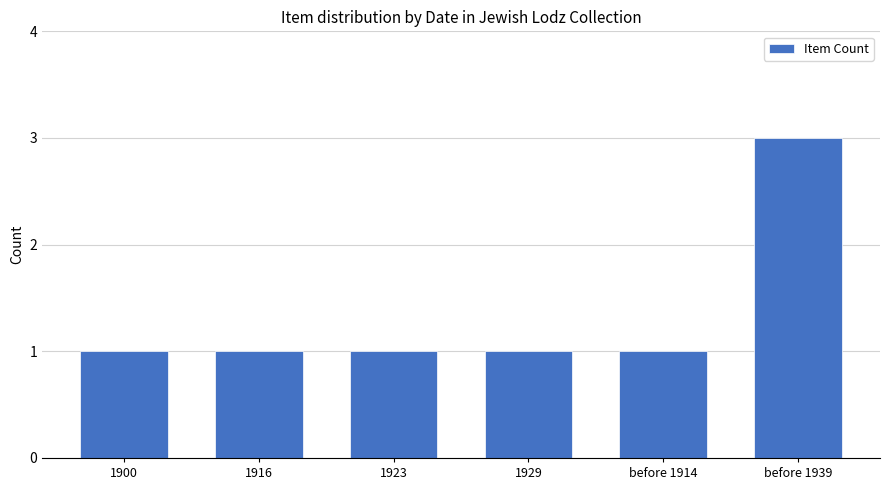

At which category does the chart reach its peak across all series?

before 1939